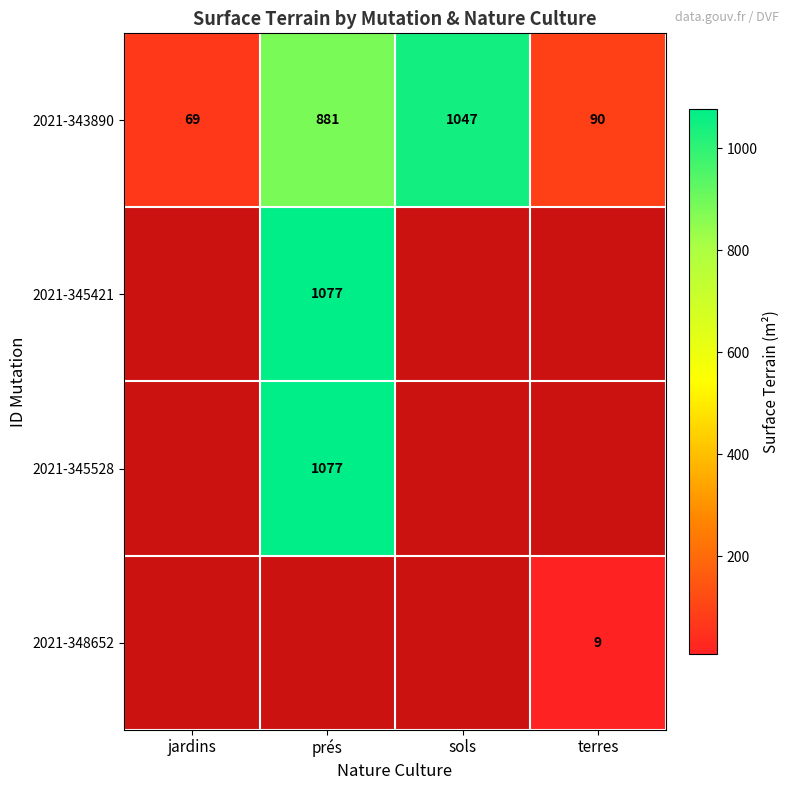

Rank the categories by 2021-343890 value from highest to lowest.

sols, prés, terres, jardins